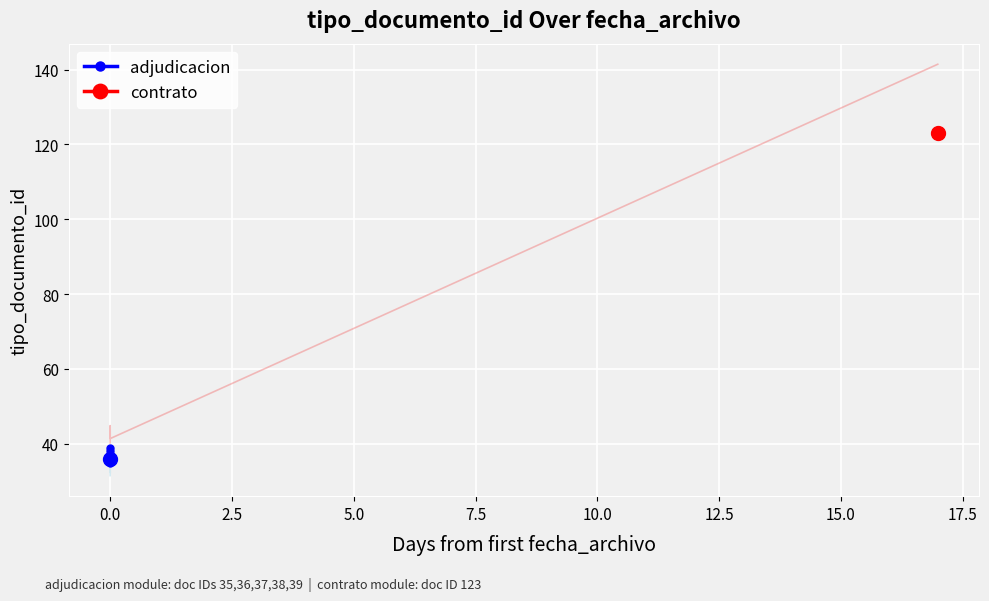

Approximately how many times larger is the value at 0.0 compared to 7.5?

1.0